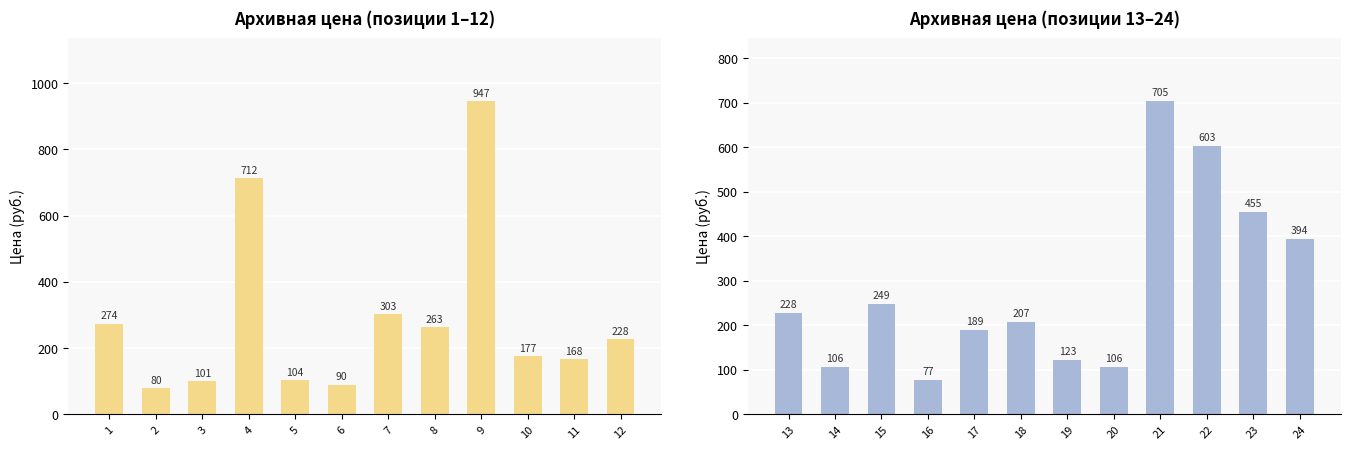

True or false: Архивная цена (1-12) has a value of 94 at 7.

False